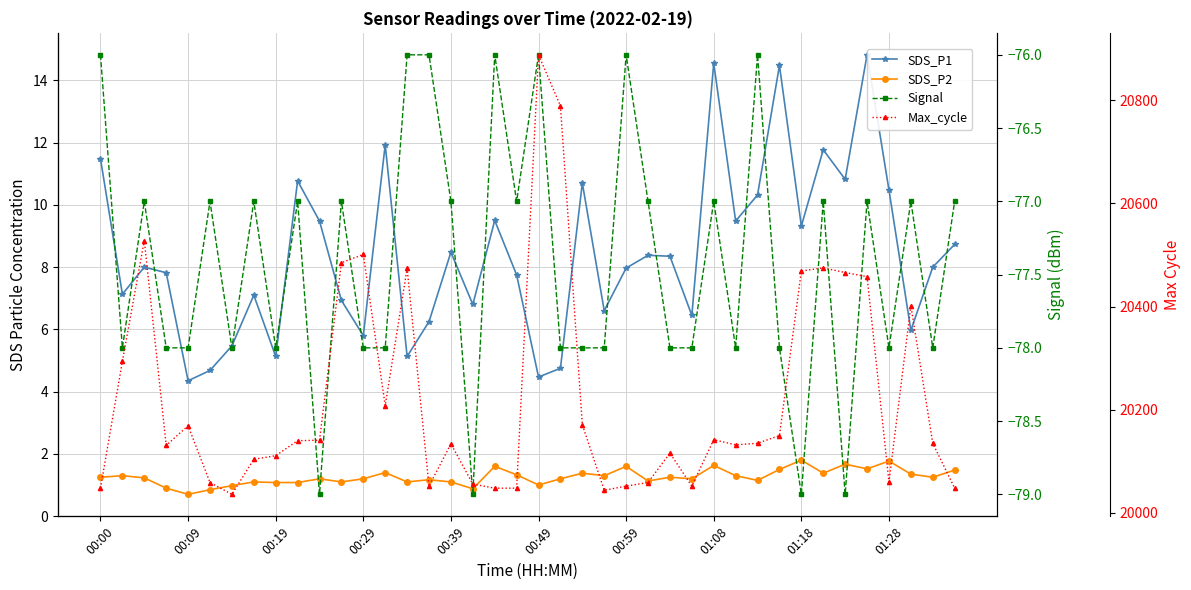

What are all the series names shown in the legend?

SDS_P1, SDS_P2, Signal, Max_cycle